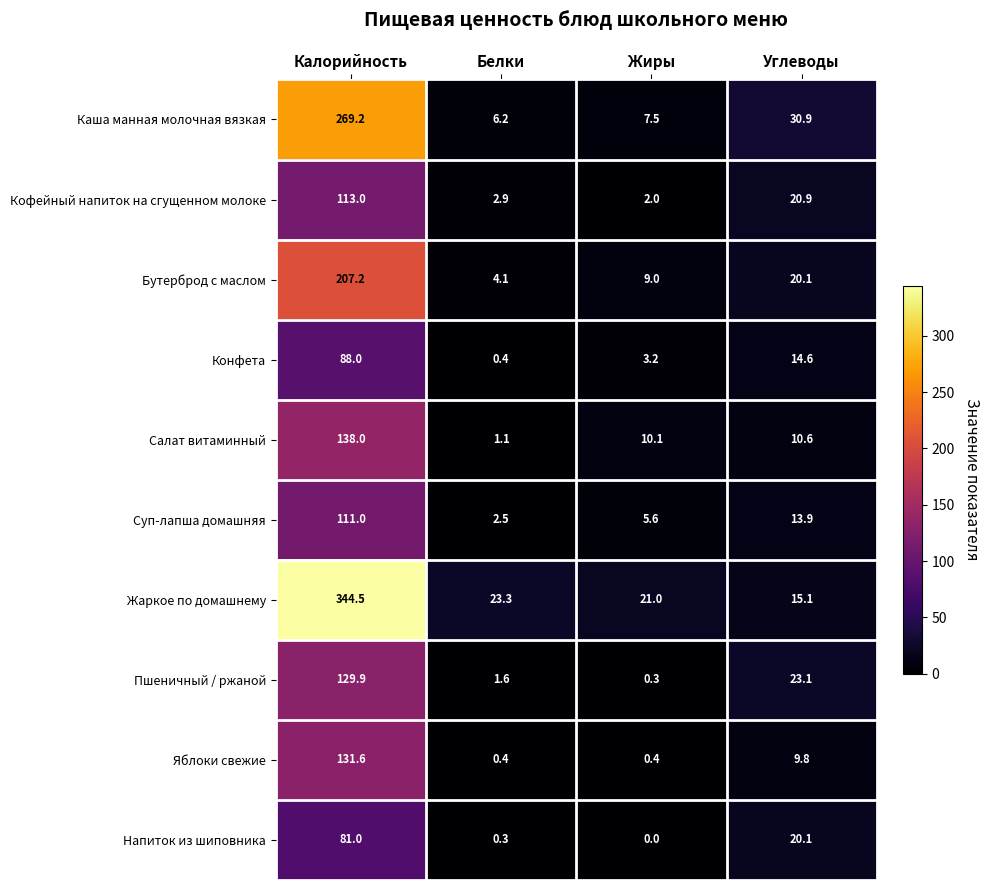

Is the value of Пшеничный / ржаной at Жиры greater than the value of Салат витаминный at Жиры?

No